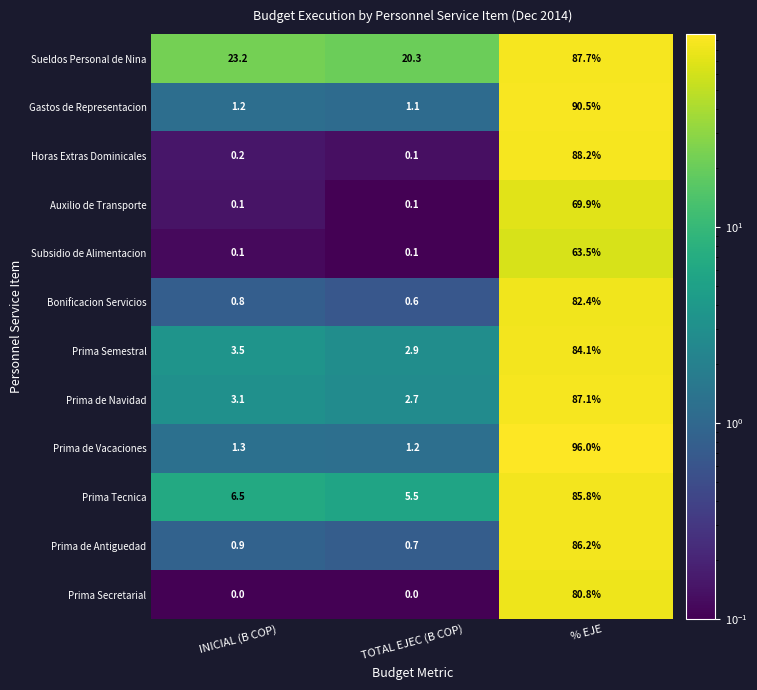

What is the maximum value shown in the chart?

96.0